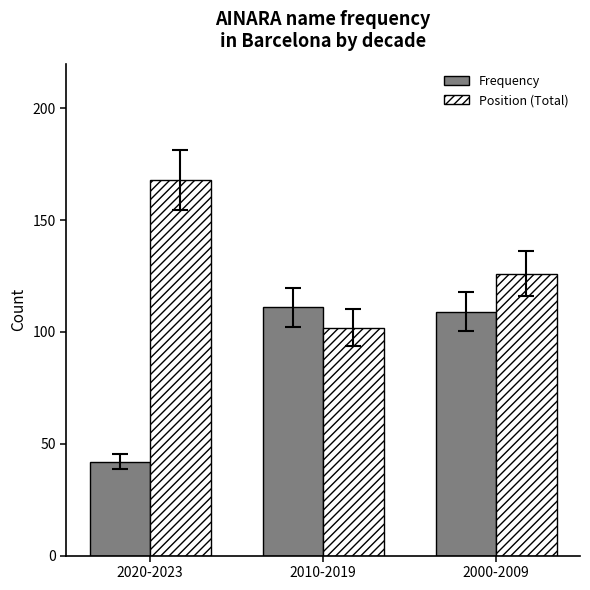

How many categories are shown in the chart?

3